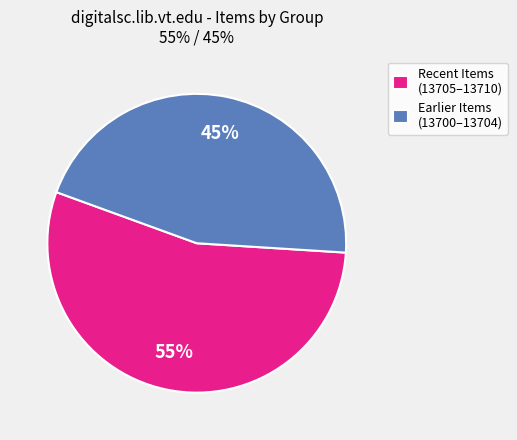

What percentage is the Earlier Items (13700–13704) slice, to the nearest percent?

45%